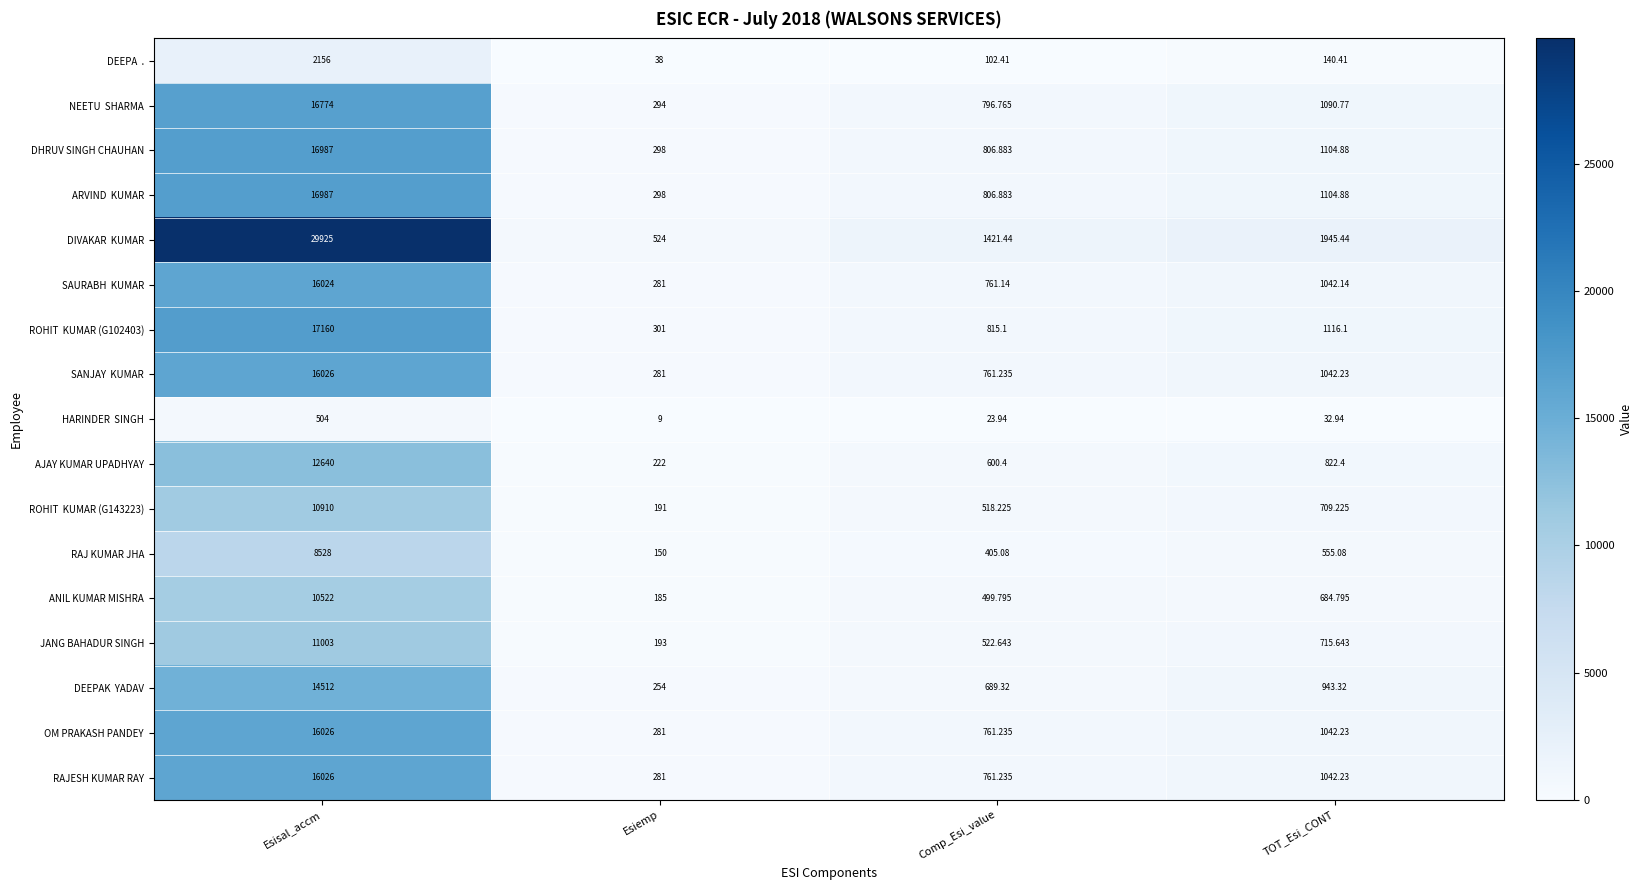

What is the minimum value shown in the chart?

9.0